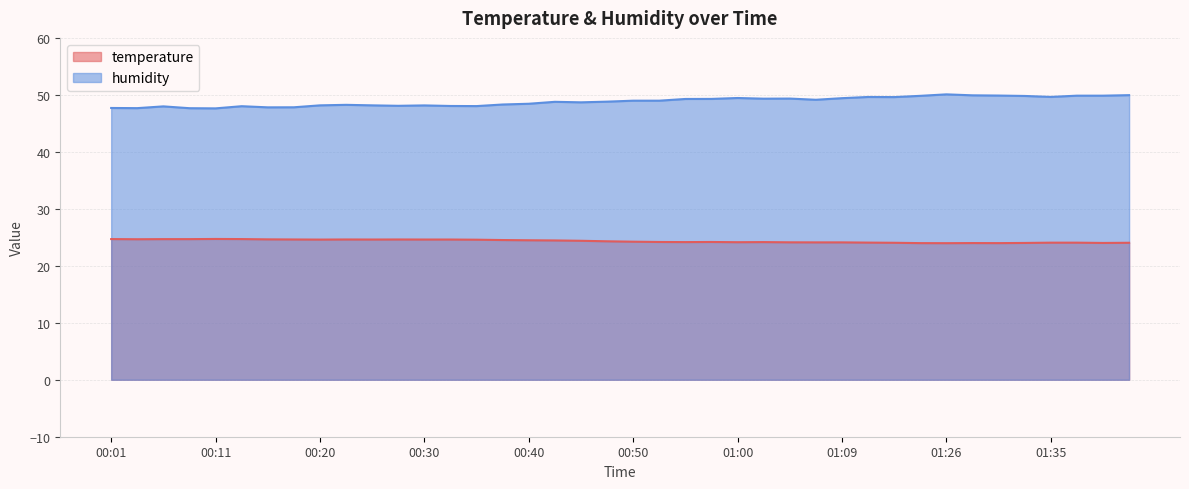

Which series has the widest spread of values?

humidity